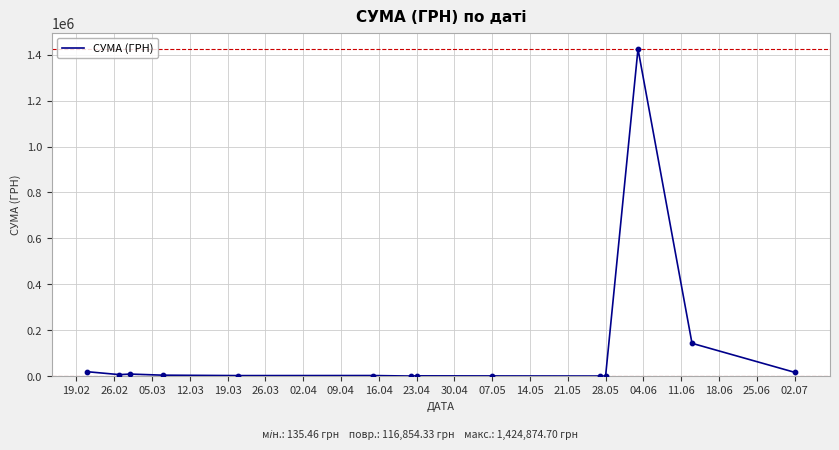

What is the difference between the maximum and minimum values?

1424739.2